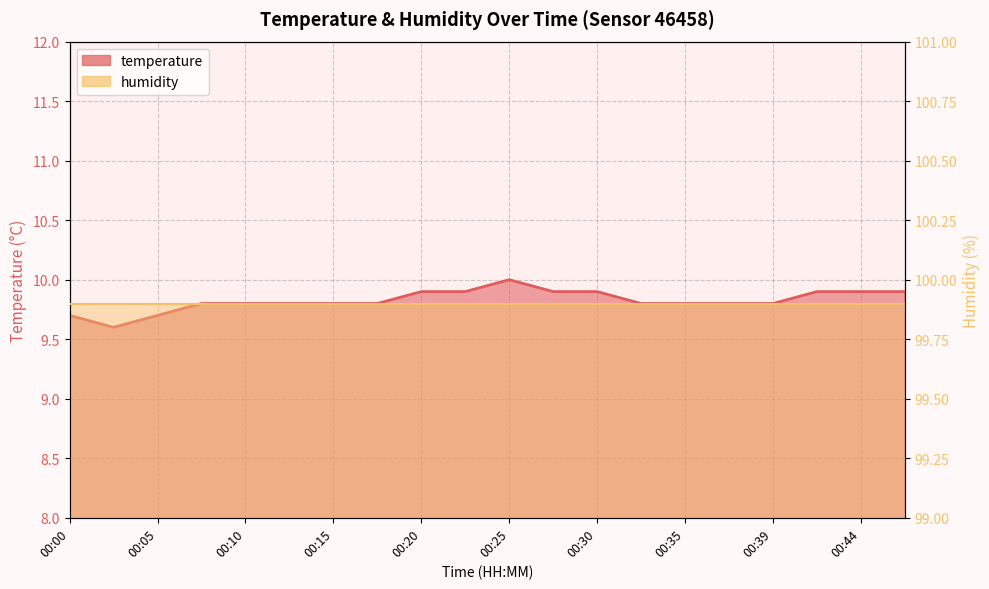

What is the change in value from 00:15 to 00:20?

+0.1